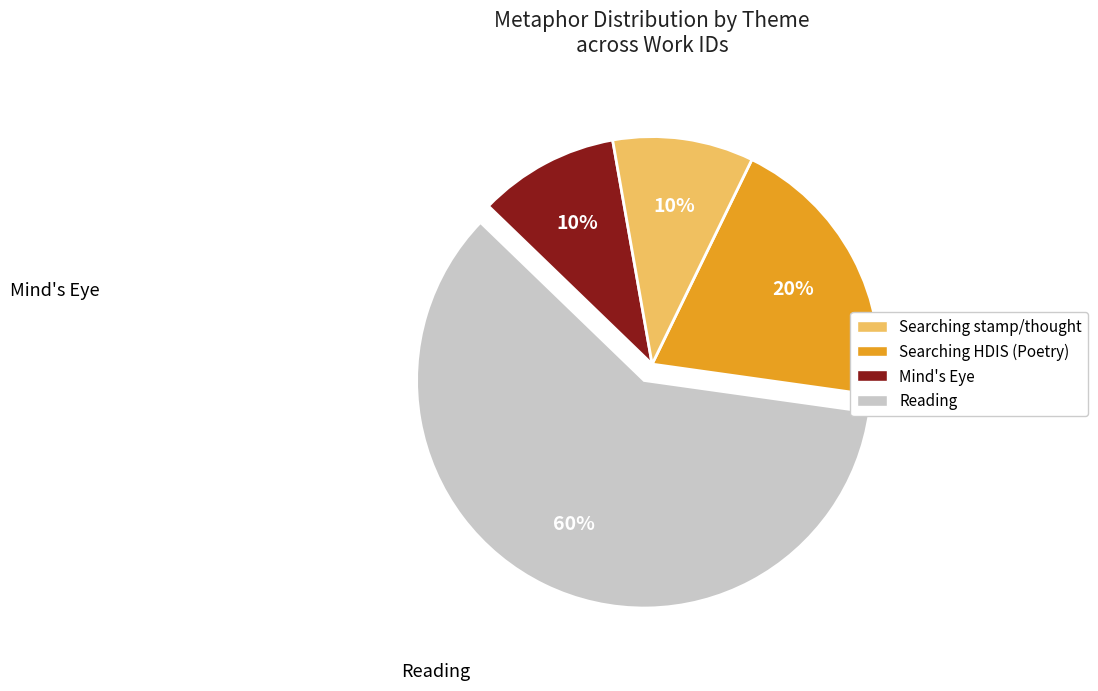

To the nearest percent, what is the average slice percentage?

25%